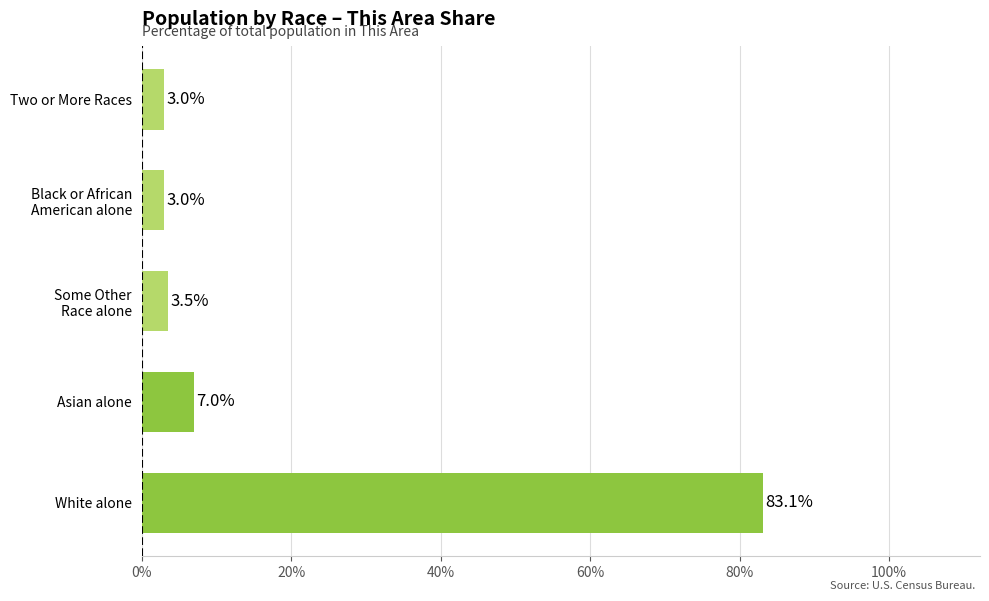

True or false: the data shows 2.4 at Asian alone.

False